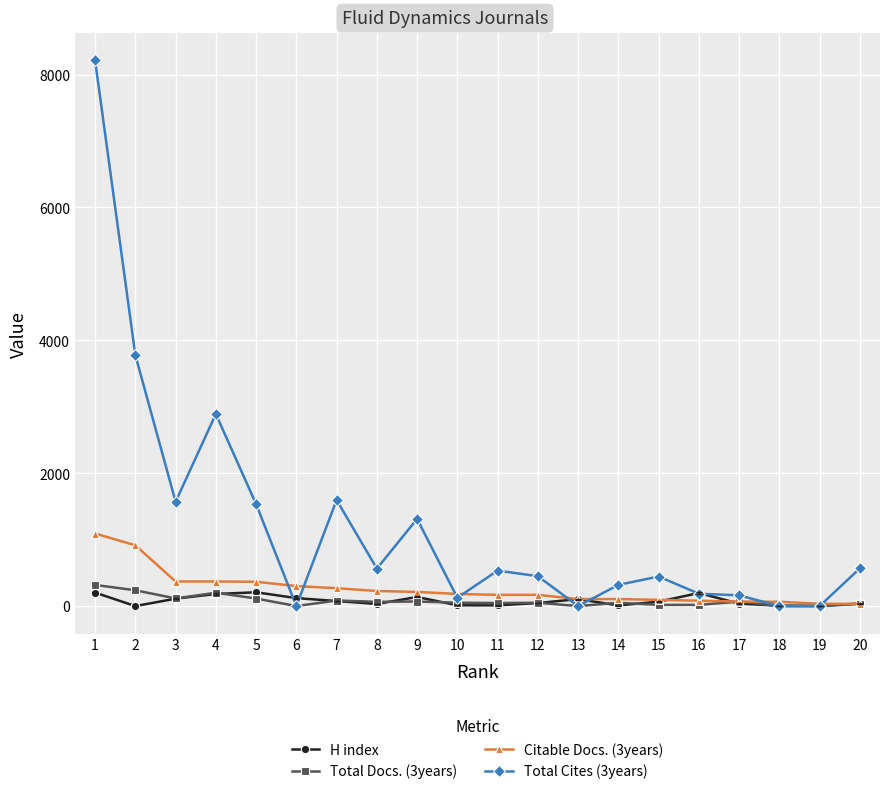

What is the total value across all series at 10?

371